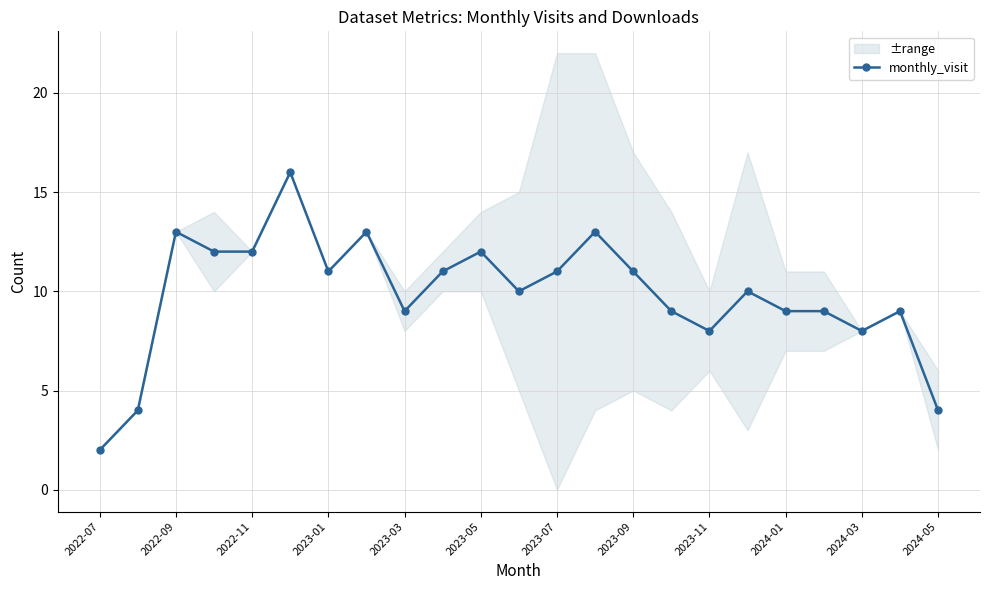

Where is the first local maximum for monthly_visit?

2022-09